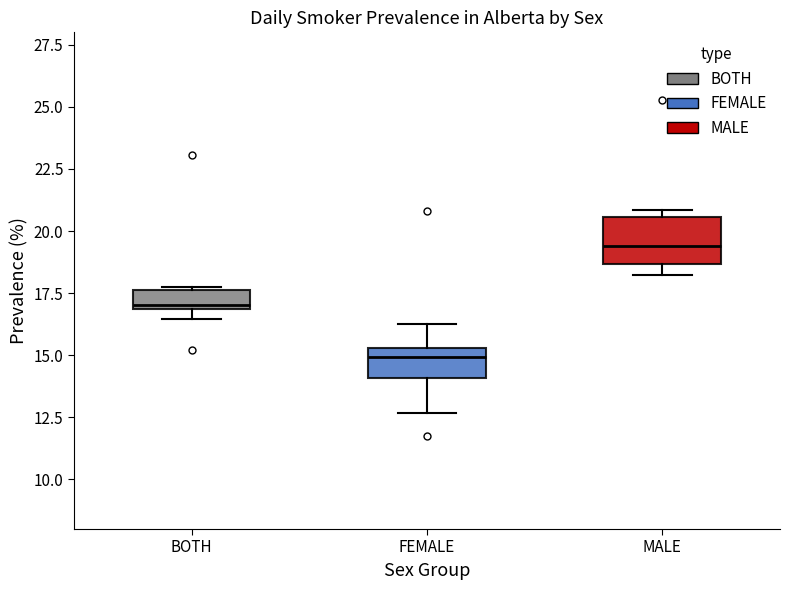

Which box has the lowest median line?

FEMALE